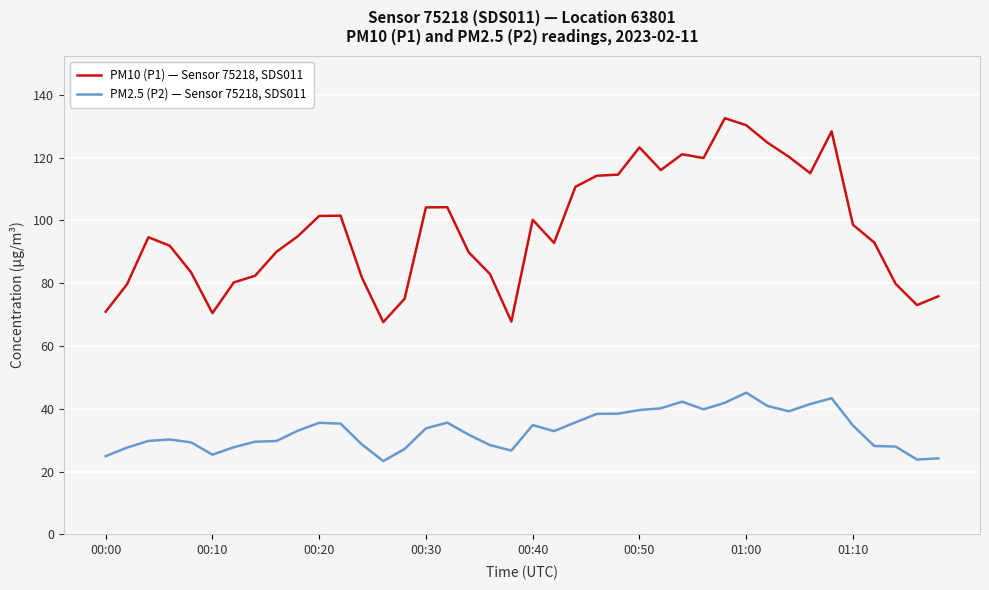

At how many categories does at least one series exceed 110?

13